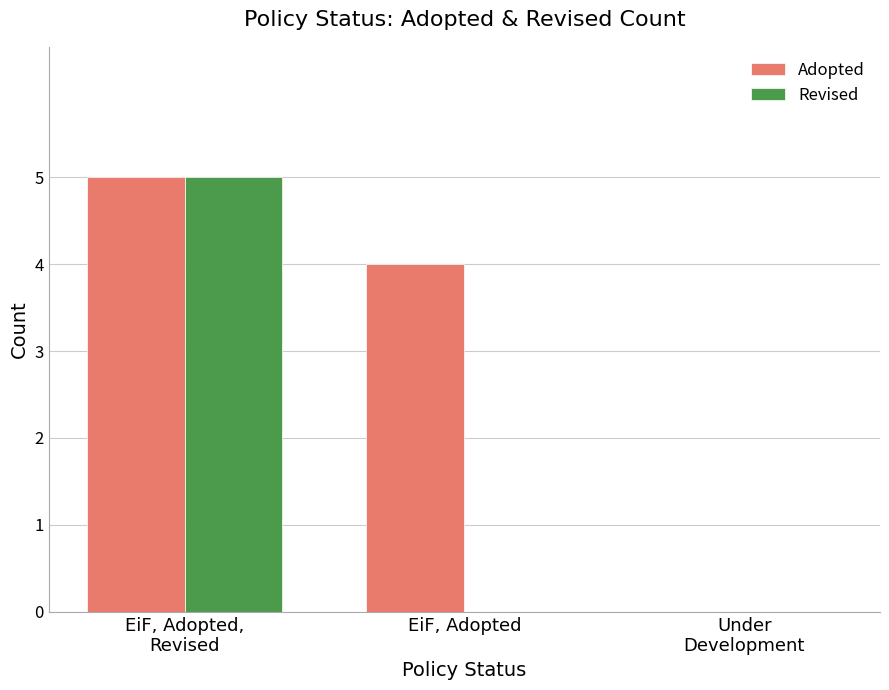

True or false: Adopted has a value of 7 at EiF, Adopted.

False